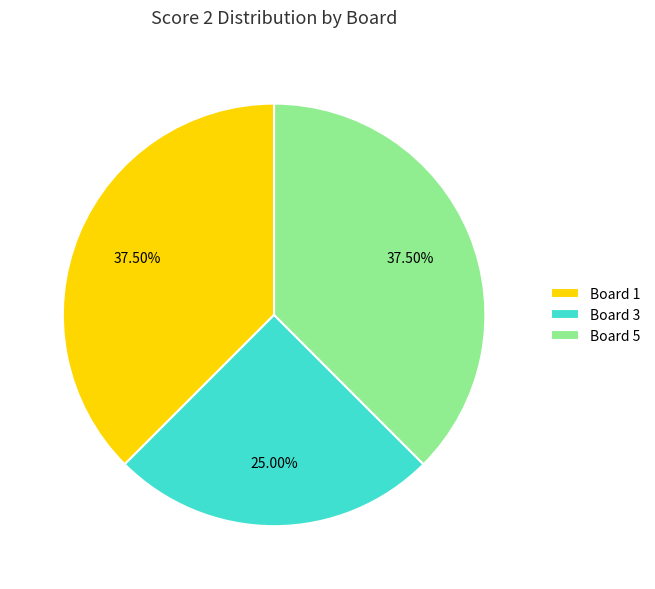

True or false: Board 1 accounts for 48% of the total.

False